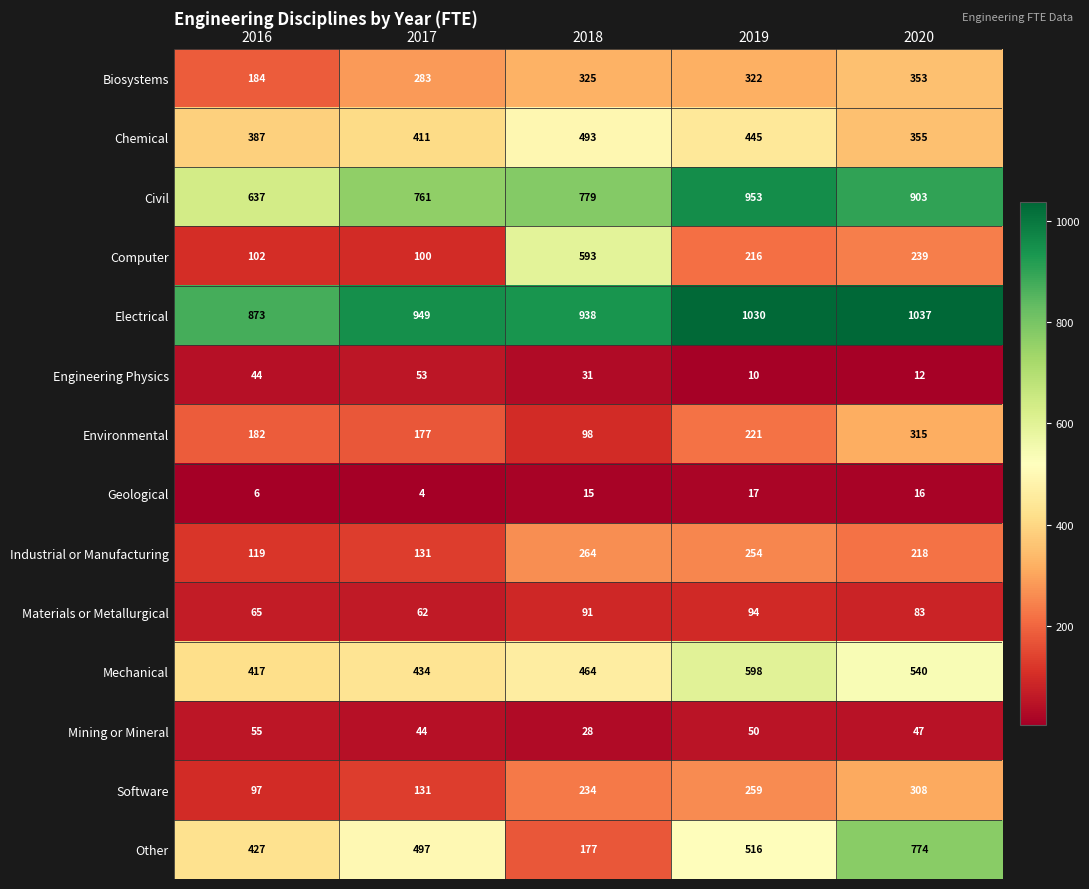

True or false: Chemical has a value of 264 at 2016.

False